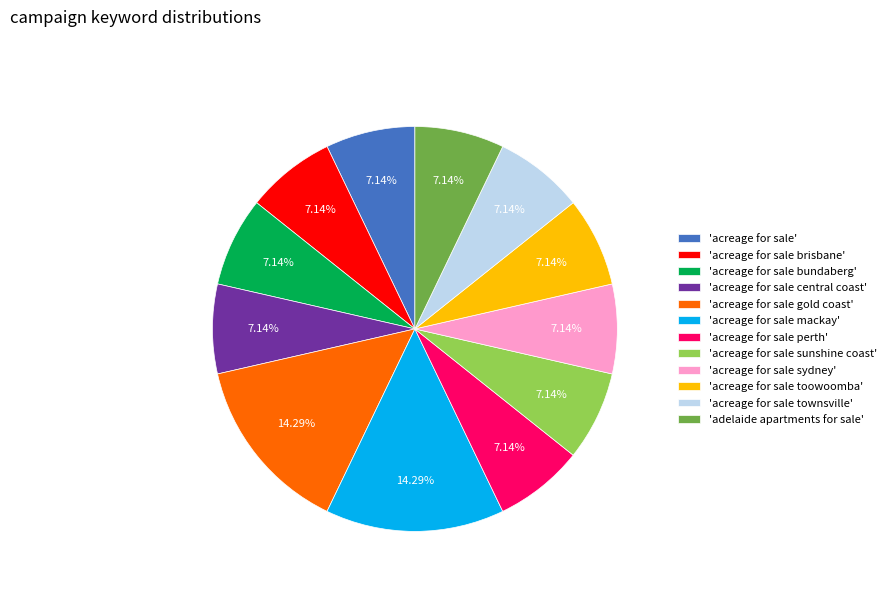

Count the number of slices in the pie.

12